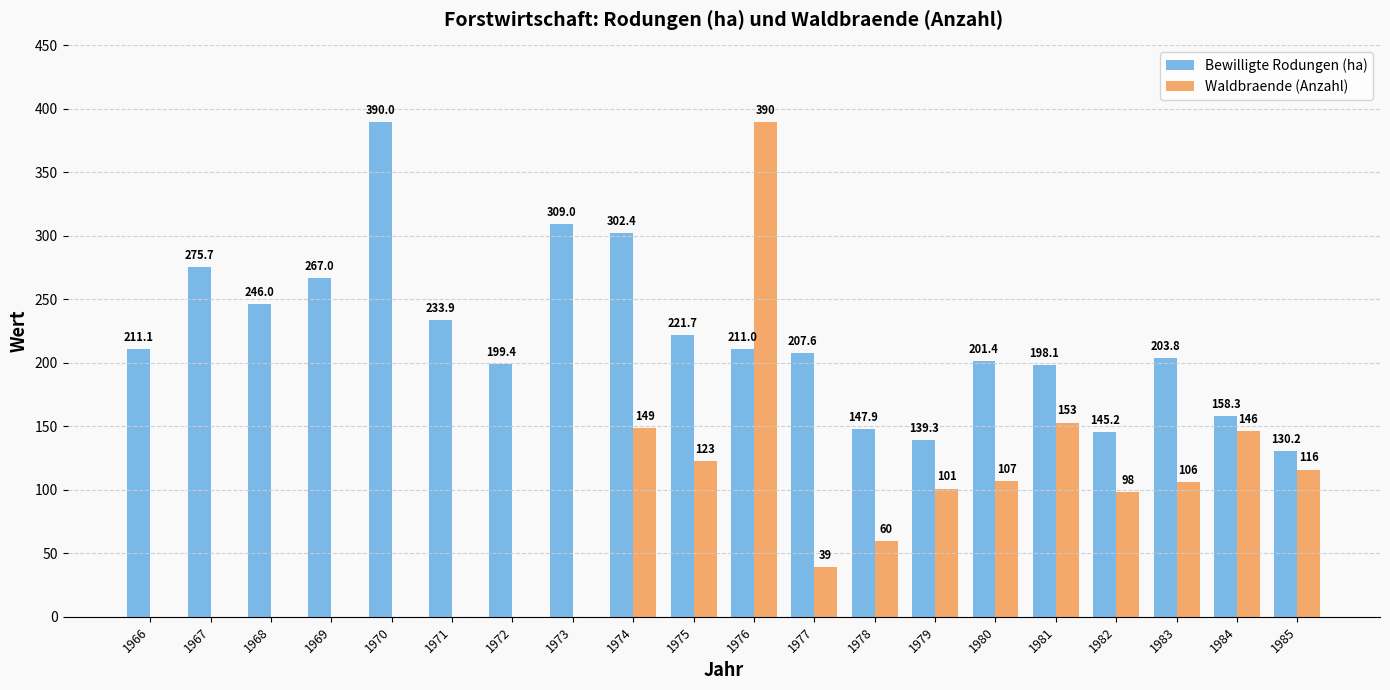

Which series changed the most between 1976 and 1981?

Waldbraende (Anzahl)